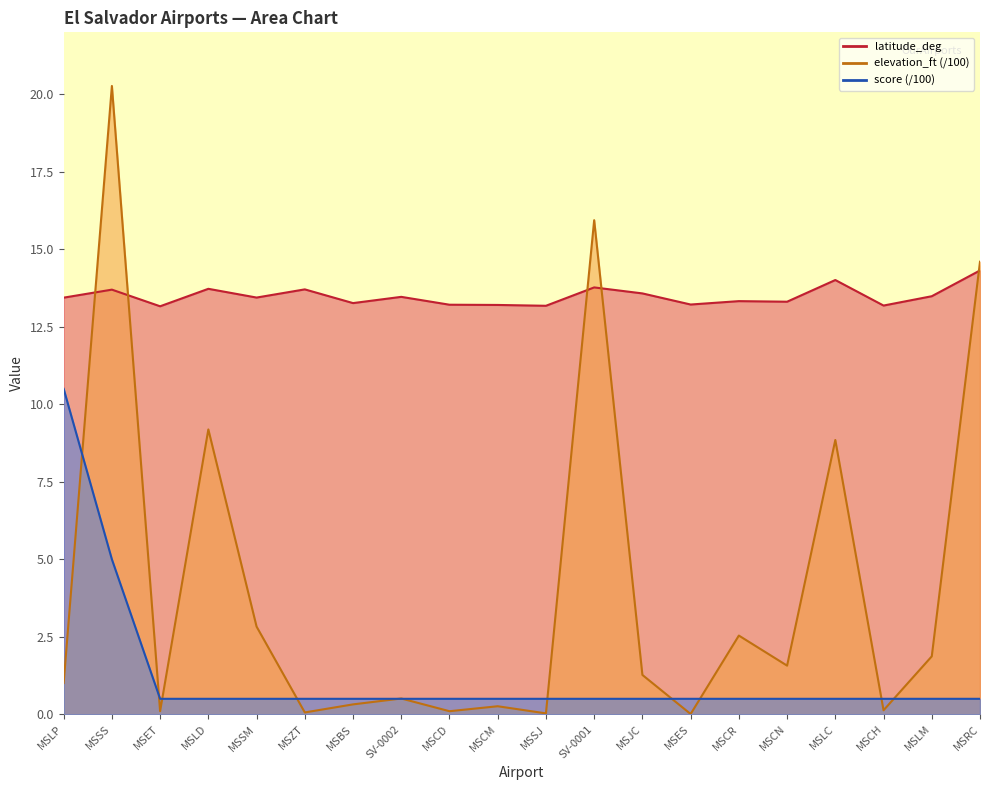

What is the difference between the highest and lowest values at MSLD?

13.2